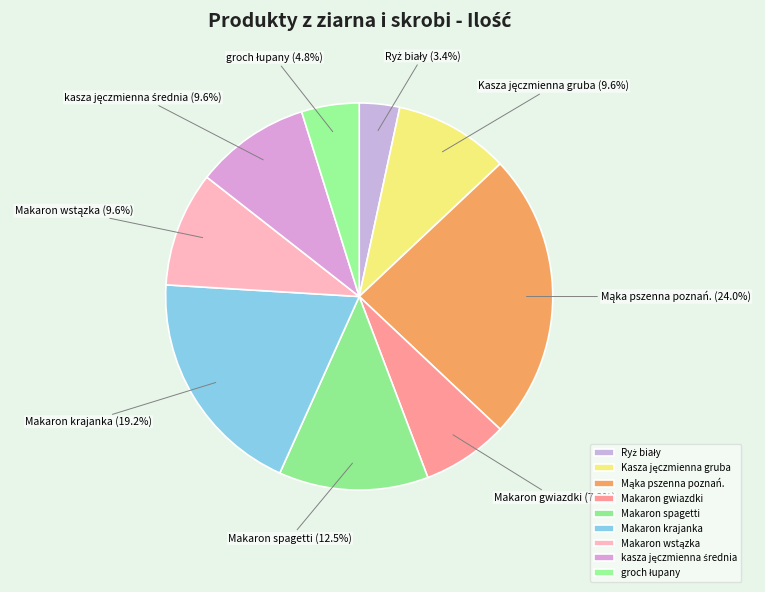

How many slices are in this pie chart?

9